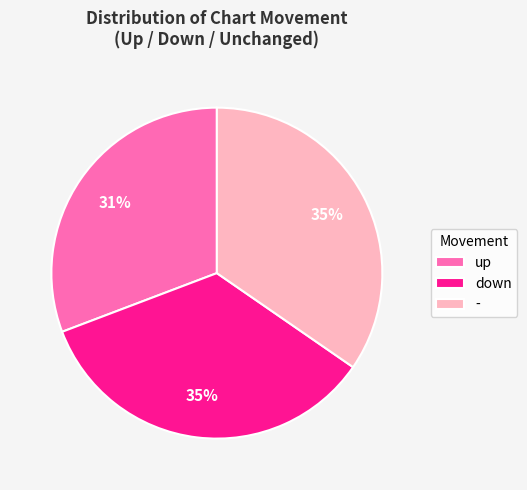

What is the smallest slice in the pie chart?

up